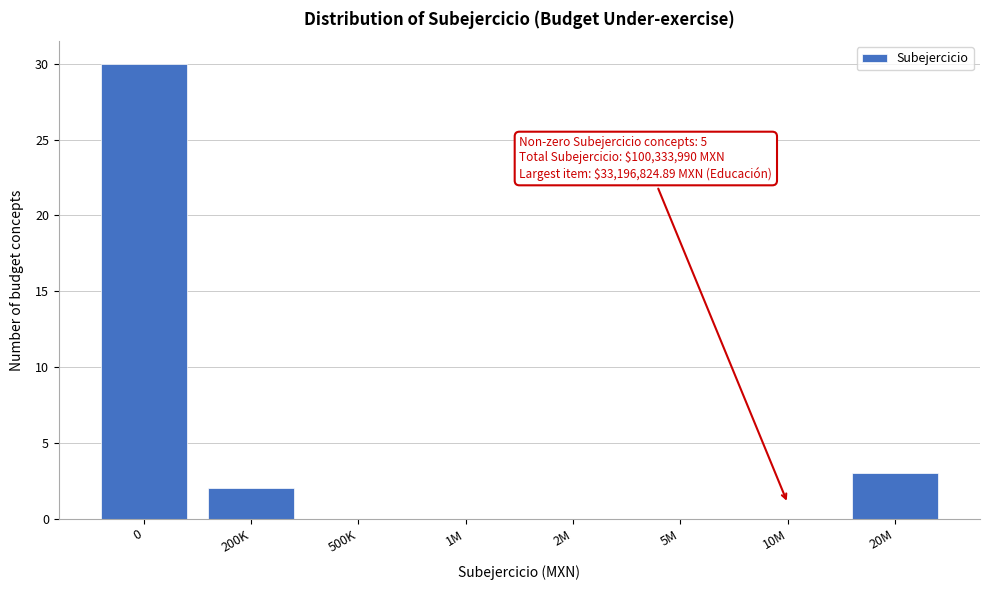

Reading right to left, list all the values displayed in this chart.

20M=3	10M=0	5M=0	2M=0	1M=0	500K=0	200K=2	0=30